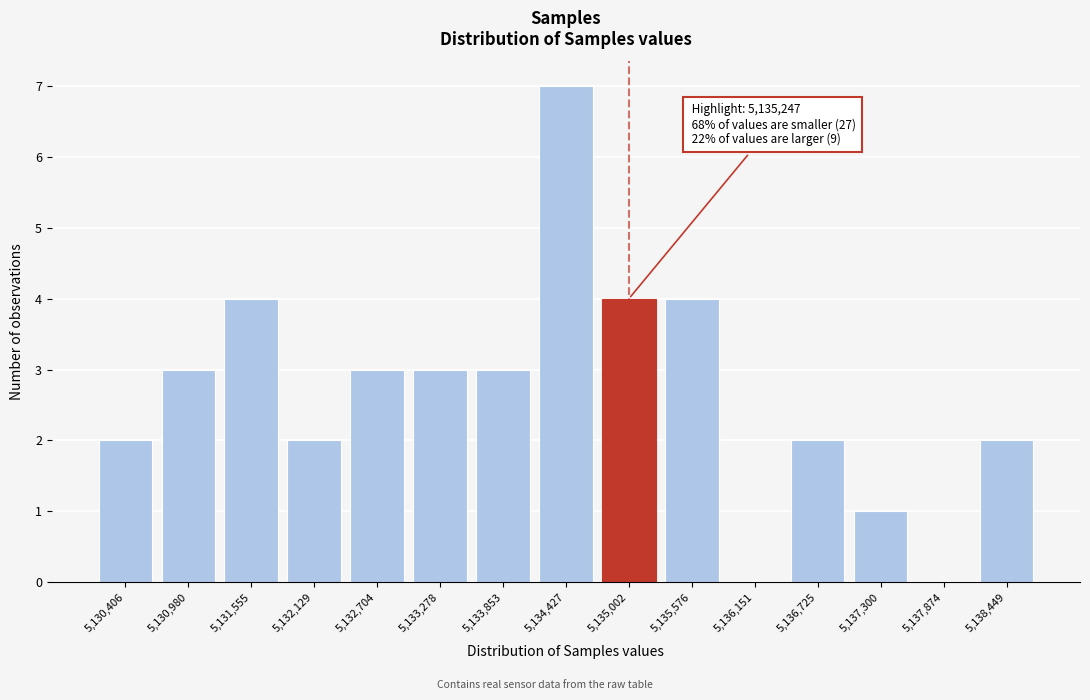

Reading right to left, transcribe all the data shown in this chart.

5,138,449=2	5,137,874=0	5,137,300=1	5,136,725=2	5,136,151=0	5,135,576=4	5,135,002=4	5,134,427=7	5,133,853=3	5,133,278=3	5,132,704=3	5,132,129=2	5,131,555=4	5,130,980=3	5,130,406=2